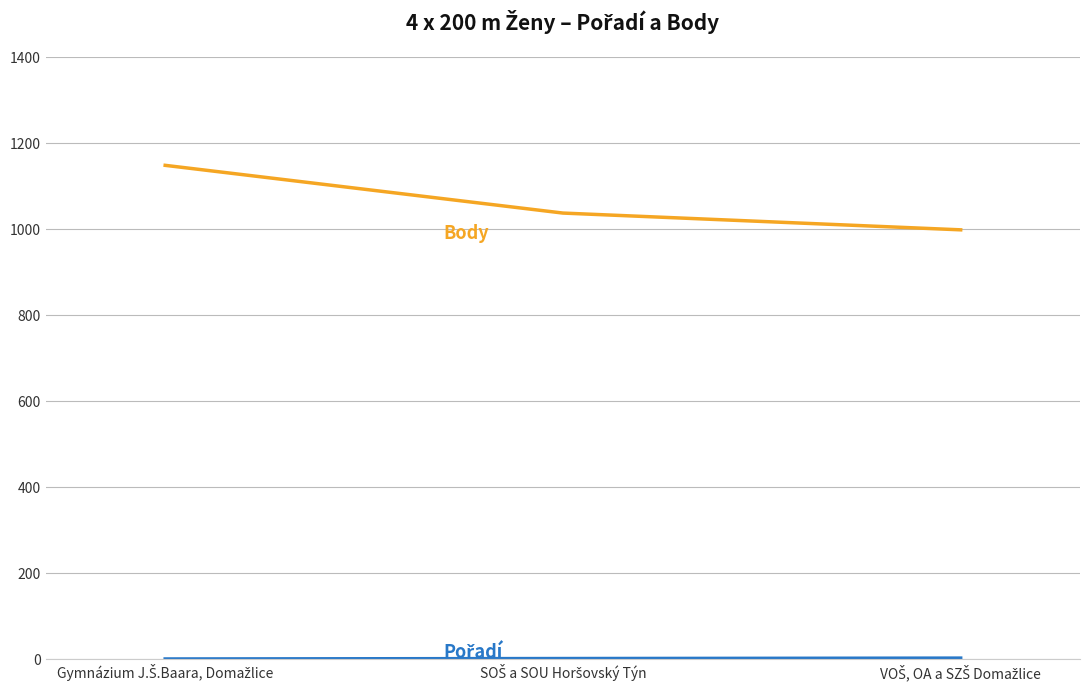

What is the maximum value shown in the chart?

1149